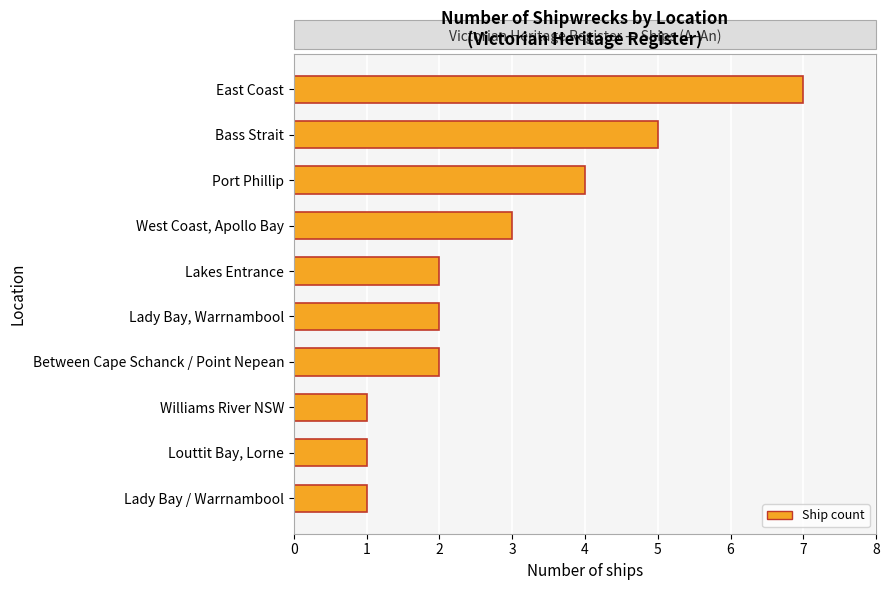

Does the chart contain stacked bars?

No